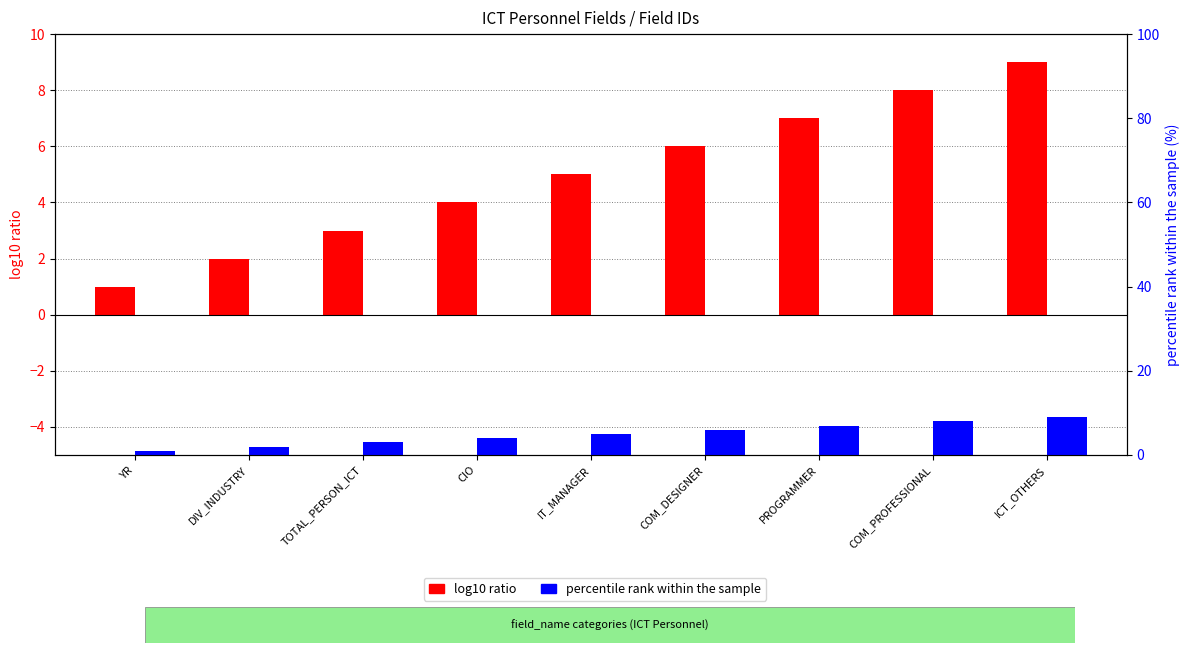

Rank the series by their maximum value, from highest to lowest.

log10 ratio, percentile rank within the sample